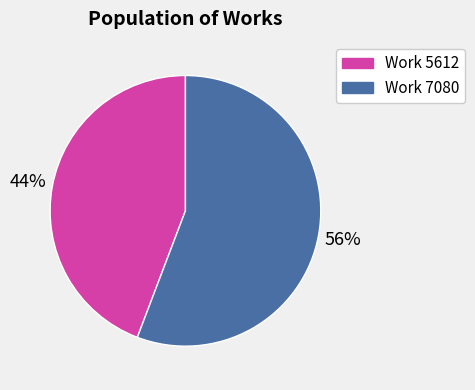

Is the sum of Work 7080 and Work 5612 greater than half?

Yes